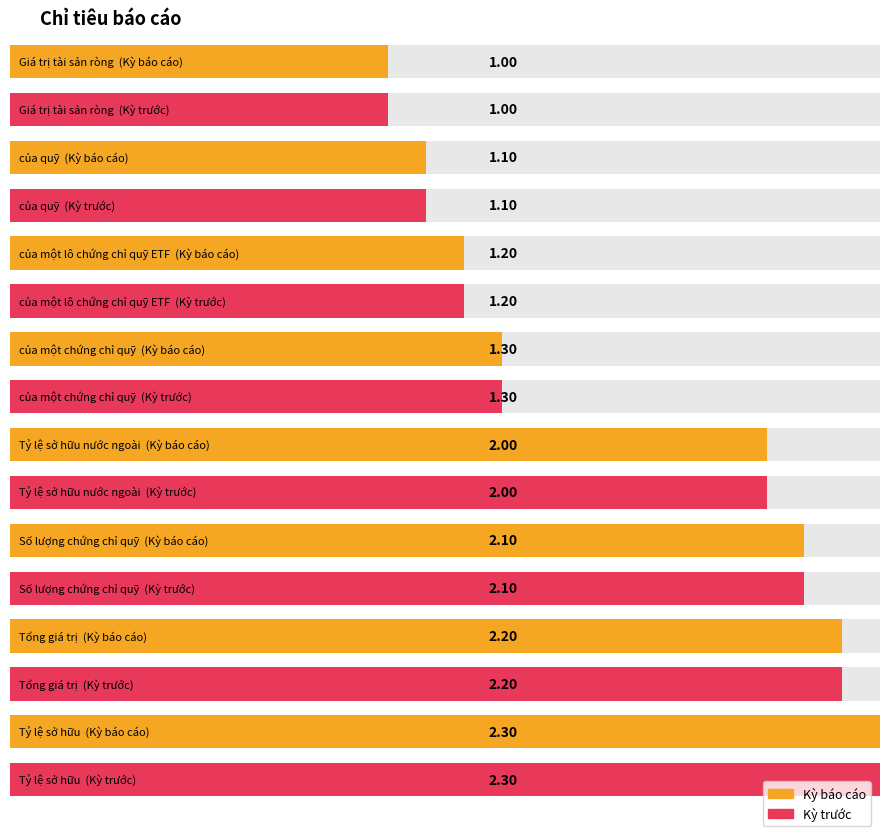

List the series in order of their peak value, highest first.

Kỳ báo cáo, Kỳ trước